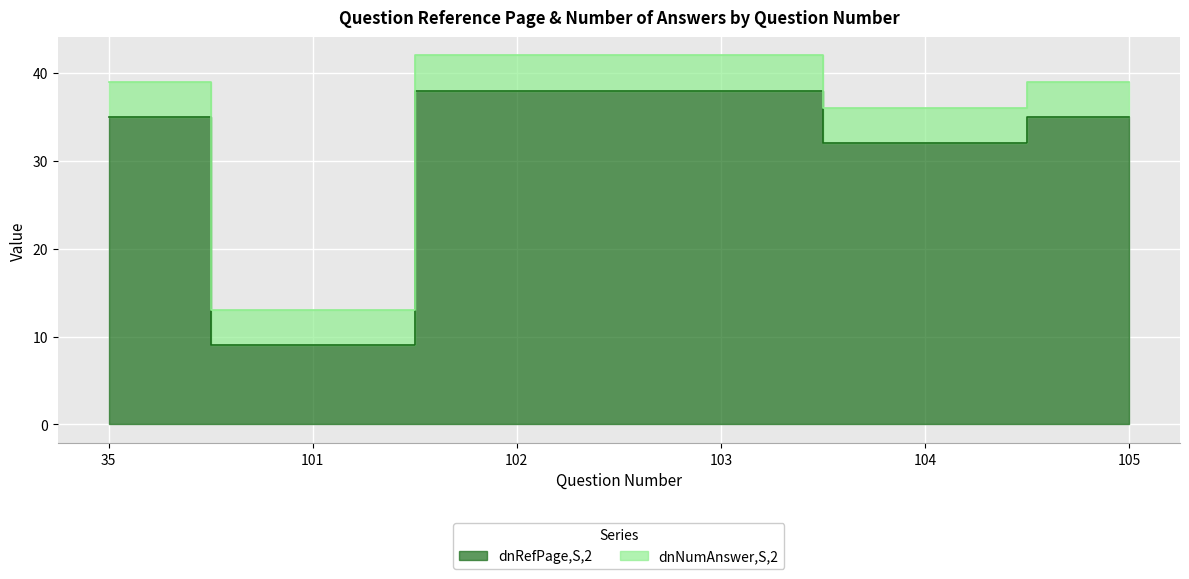

What is the maximum value shown in the chart?

42